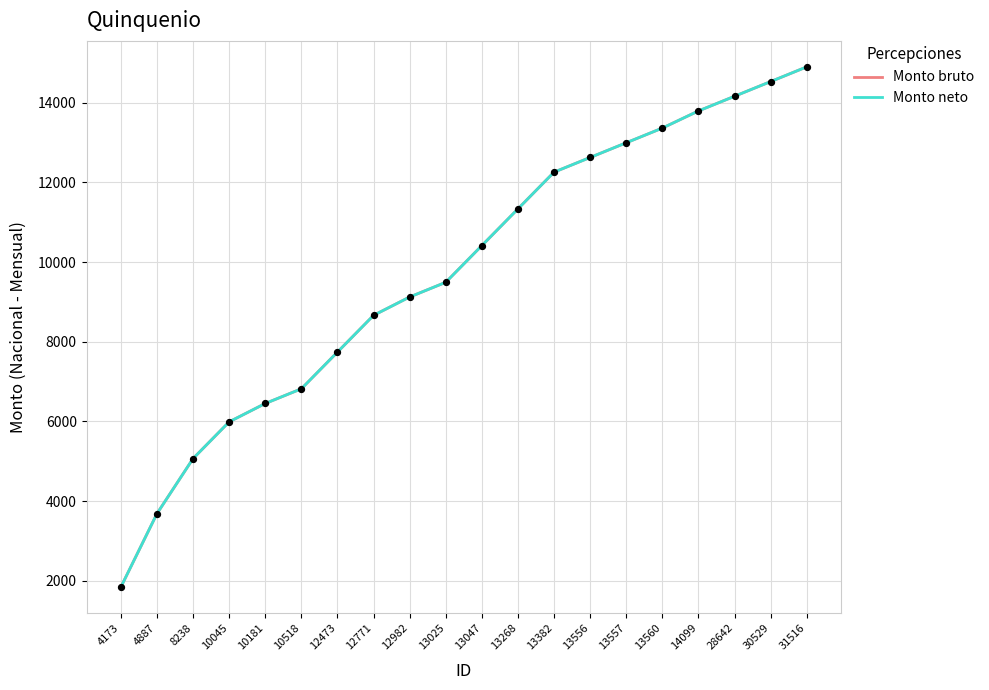

Which series has the largest total across all categories?

Monto bruto